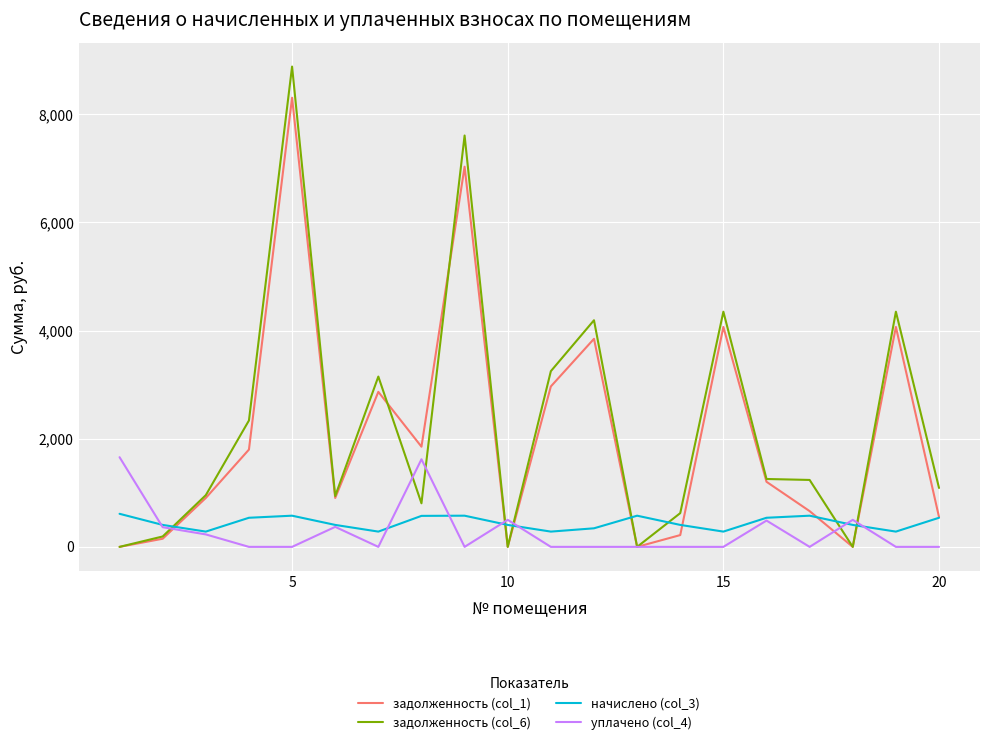

What is the sum of all начислено (col_3) values?

8891.2